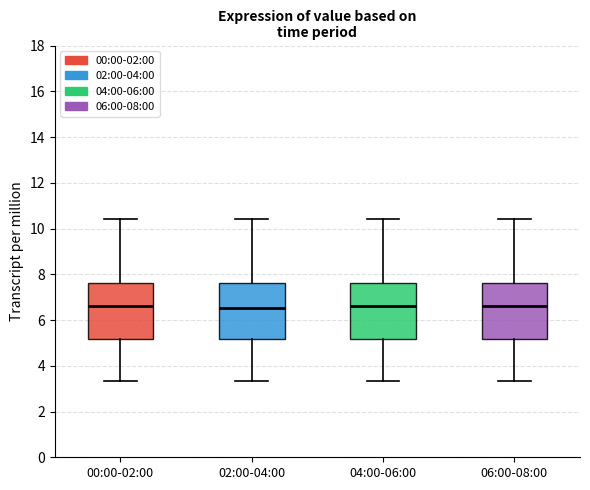

Reading left to right, read every box against the y-axis: the position of its median line, the range the box covers, and the ends of its whiskers. The values are not printed on the chart, so give them approximately, as read against the axis.

00:00-02:00: median 6.6, box 5.2 to 7.6, whiskers 3.4 to 10.4
02:00-04:00: median 6.6, box 5.2 to 7.6, whiskers 3.4 to 10.4
04:00-06:00: median 6.6, box 5.2 to 7.6, whiskers 3.4 to 10.4
06:00-08:00: median 6.6, box 5.2 to 7.6, whiskers 3.4 to 10.4